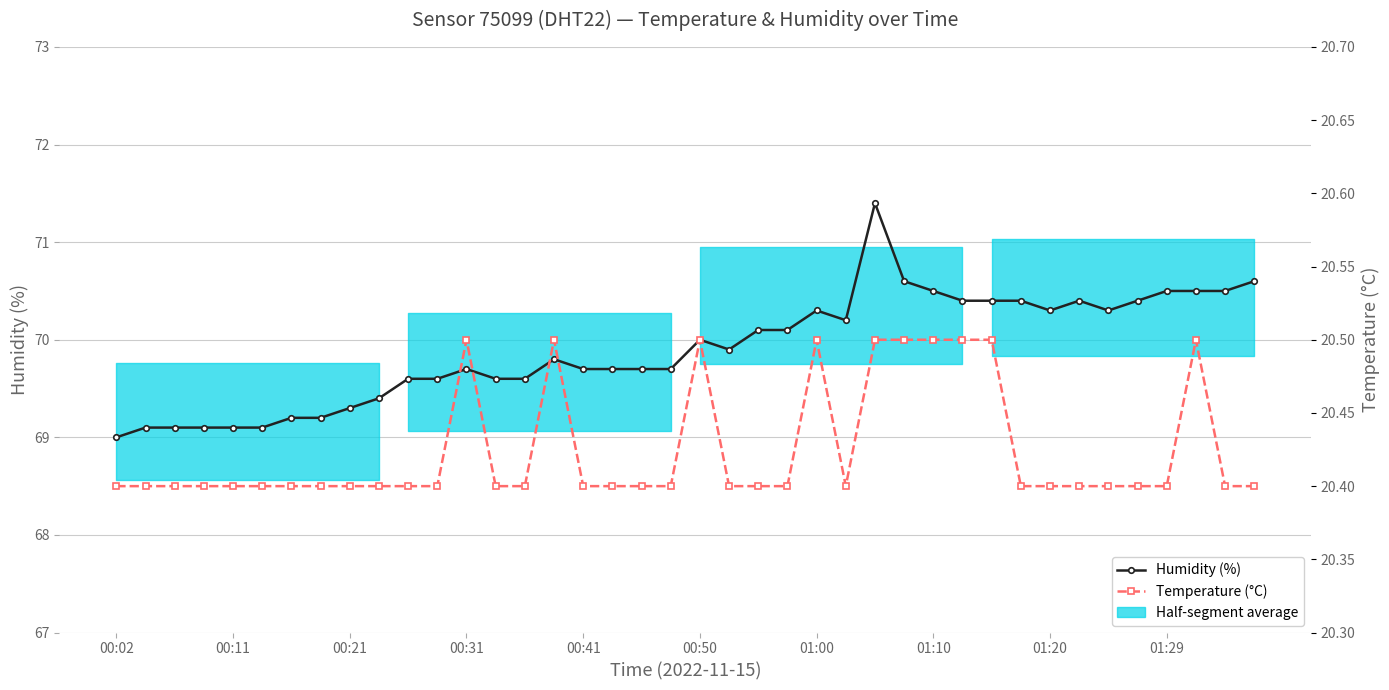

The Temperature (°C) series shows 34.5 at 01:10. True or false?

False